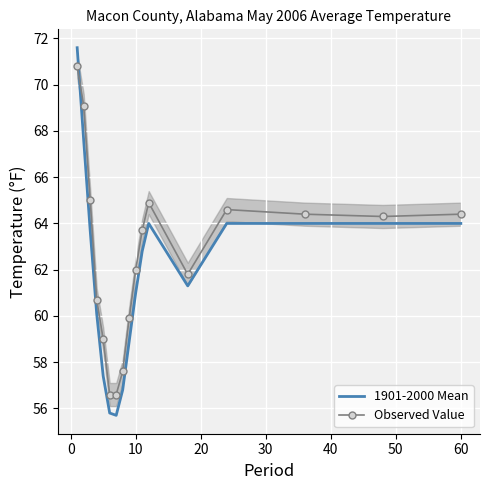

What are all the series names shown in the legend?

1901-2000 Mean, Observed Value